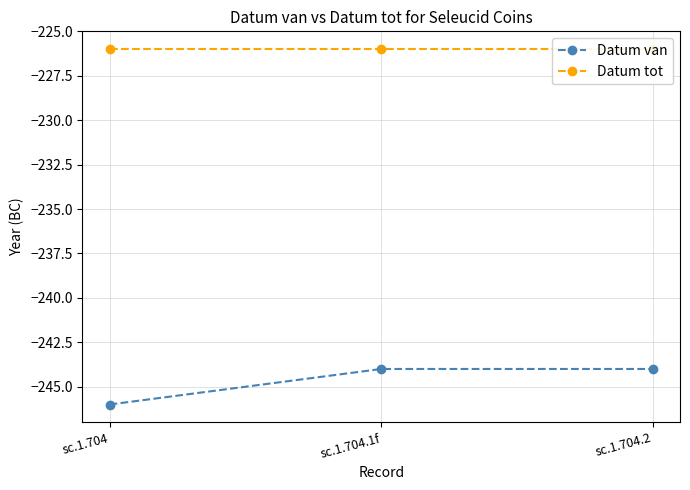

Does the chart display data point markers on the line(s)?

Yes